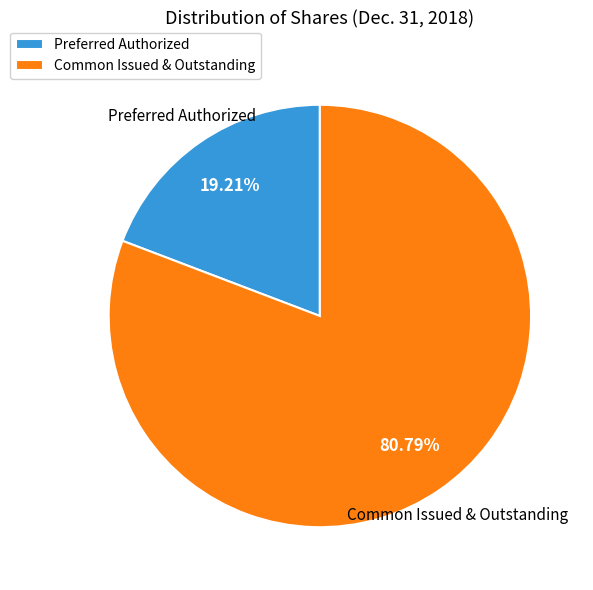

Is Preferred Authorized the majority of the pie?

No